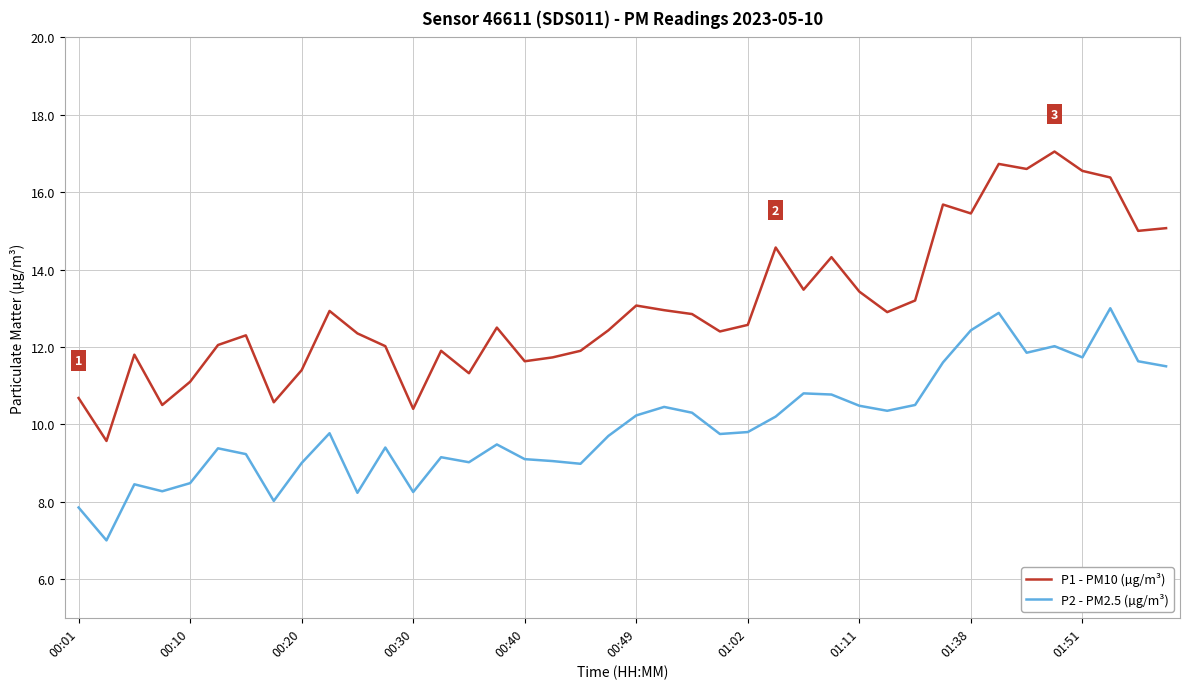

Rank the series by their maximum value, from lowest to highest.

P2 - PM2.5 (µg/m³), P1 - PM10 (µg/m³)